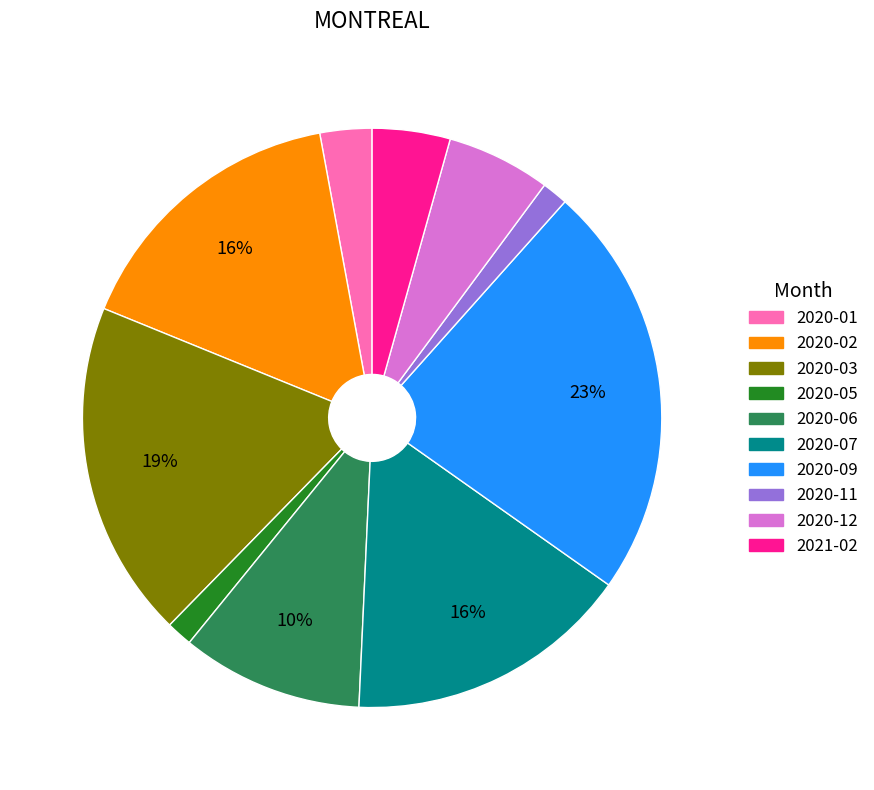

Does 2020-09 account for over 50% of the chart?

No